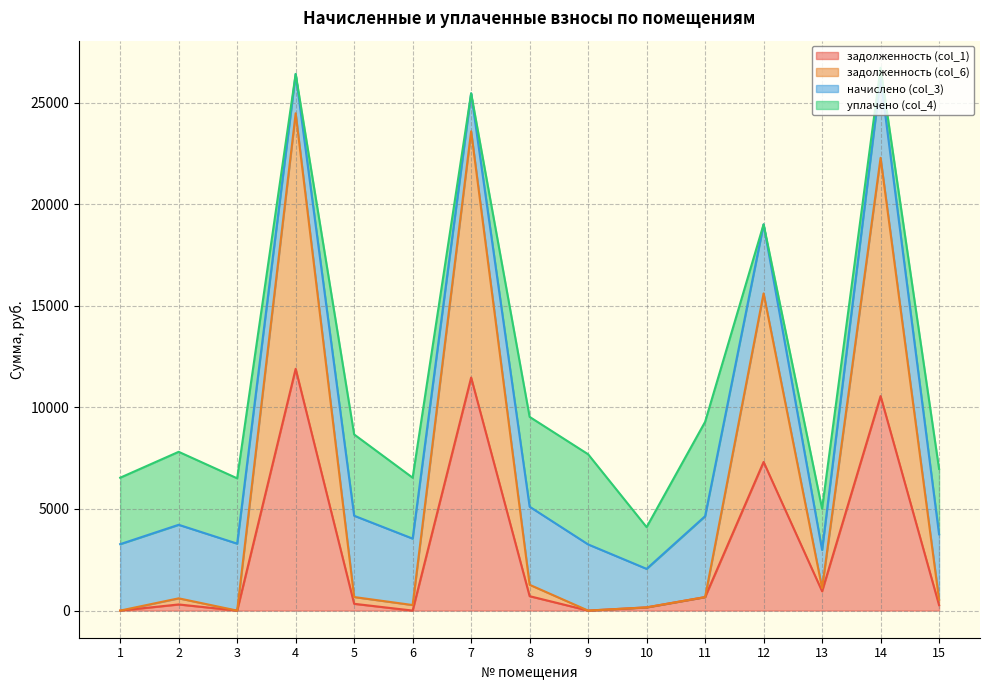

What is the highest value of the задолженность (col_1) series?

11896.7